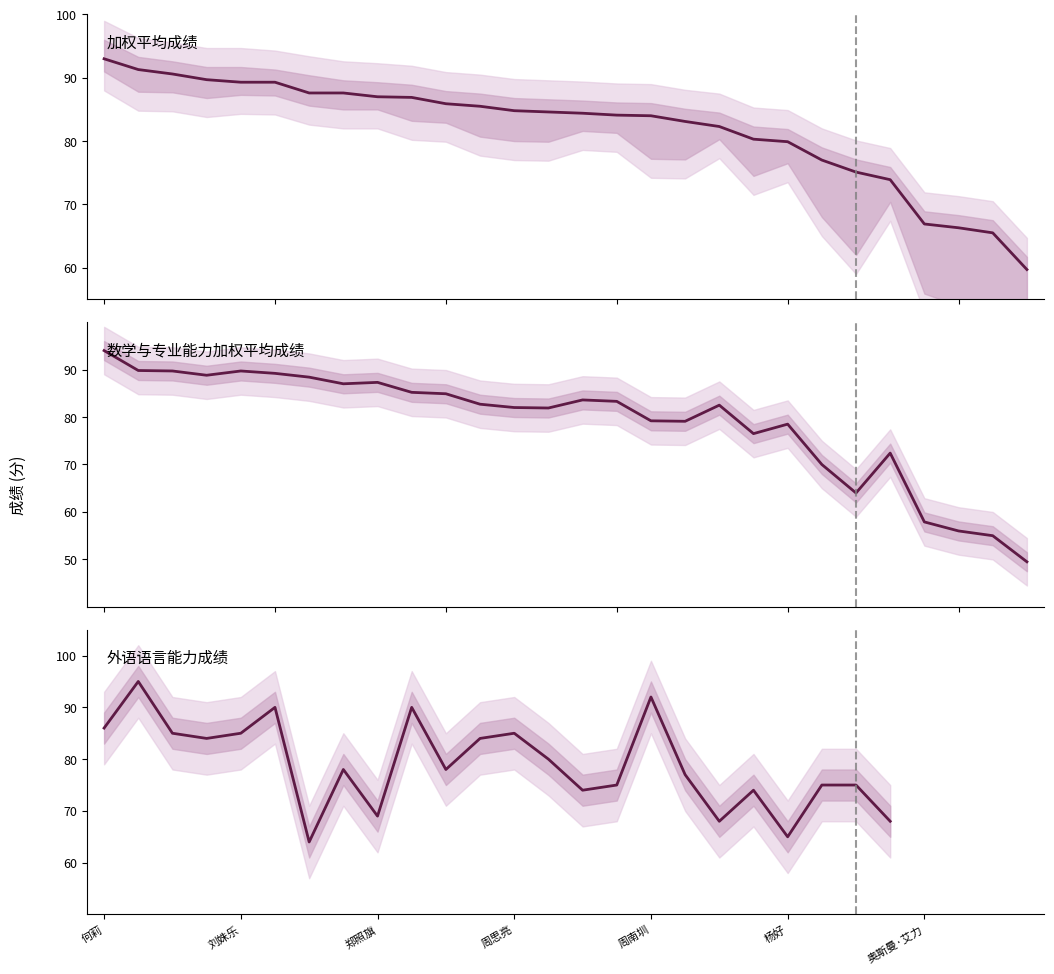

True or false: 加权平均成绩 has more than 0 points higher than both neighbors.

False